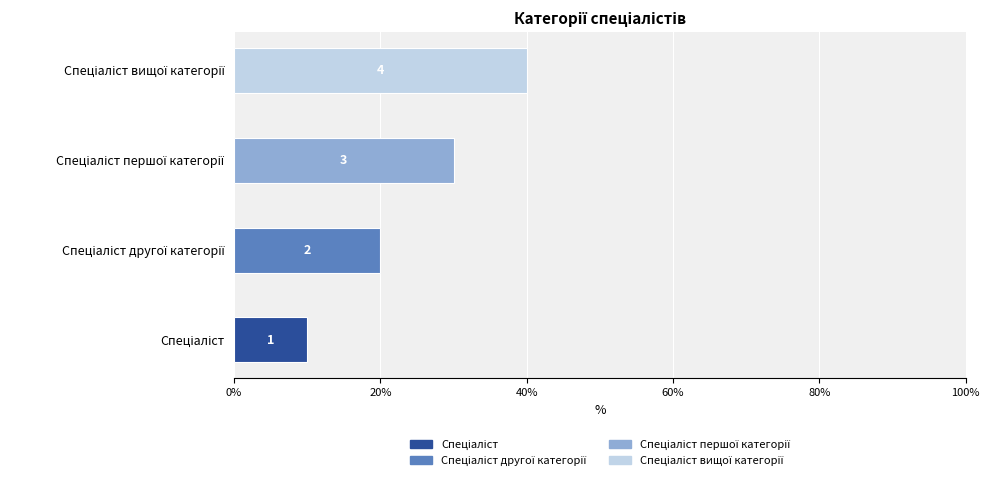

At which label does the data first exceed 3?

Спеціаліст вищої категорії